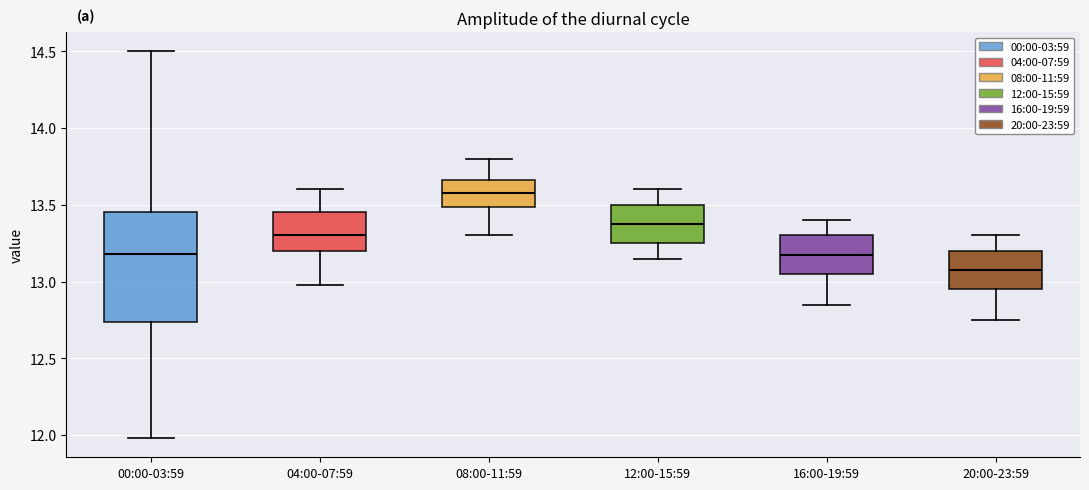

Which box is the tallest, from its lower edge to its upper edge?

00:00-03:59